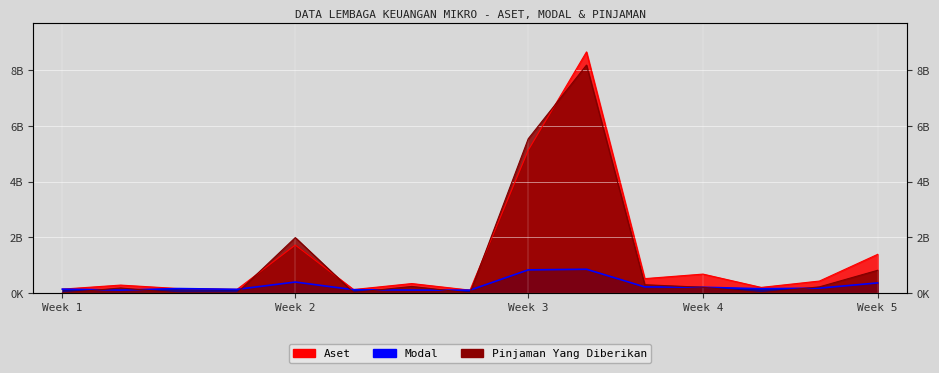

Reading left to right, transcribe all the data shown in this chart.

Aset: 137831465.0	283249400.0	157606000.0	130185925.0	1722018375.0	122981600.0	338086212.0	101560000.0	5131263741.8	8665683400.8	515372219.0	678280127.0	199667950.0	428466727.0	1388273323.0
Modal: 137831465.0	103045400.0	157606000.0	130185925.0	392789497.0	116581600.0	103599595.0	101045000.0	829442415.7	852335260.0	217583219.0	205143588.0	151979700.0	173696595.0	361380690.0
Pinjaman Yang Diberikan: 0.0	178904000.0	0.0	0.0	1990542802.0	16030000.0	234486617.0	515000.0	5544567022.0	8192532848.0	296366000.0	204559139.0	9031500.0	219679950.0	815363883.0